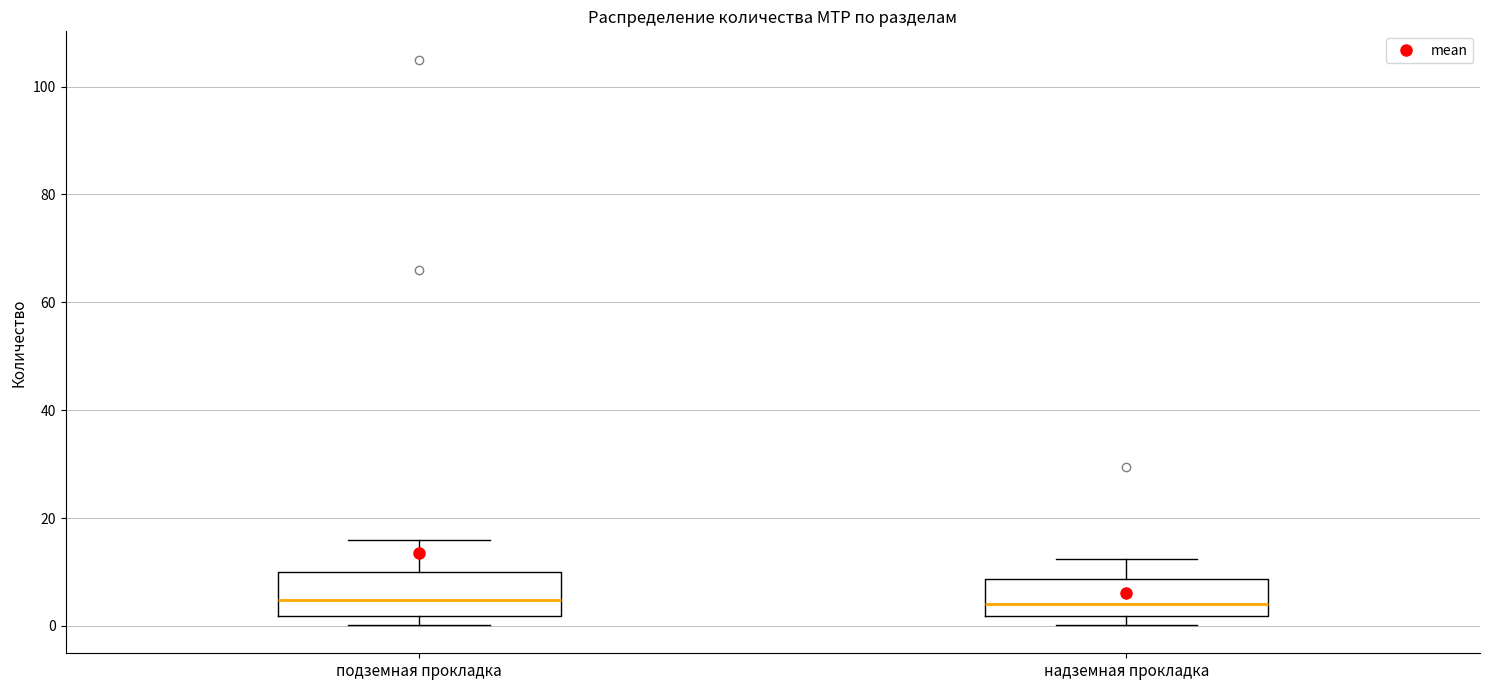

Reading left to right, read every box against the y-axis: the position of its median line, the range the box covers, and the ends of its whiskers. The values are not printed on the chart, so give them approximately, as read against the axis.

подземная прокладка: median 4, box 2 to 10, whiskers 0 to 16
надземная прокладка: median 4, box 2 to 8, whiskers 0 to 12